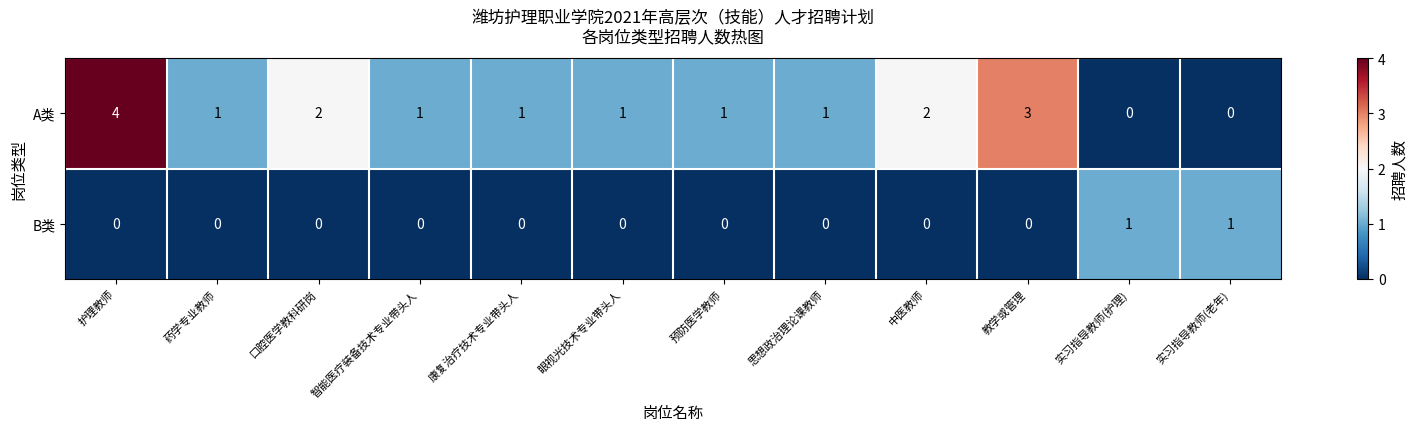

How many values in the B类 series exceed 0?

2